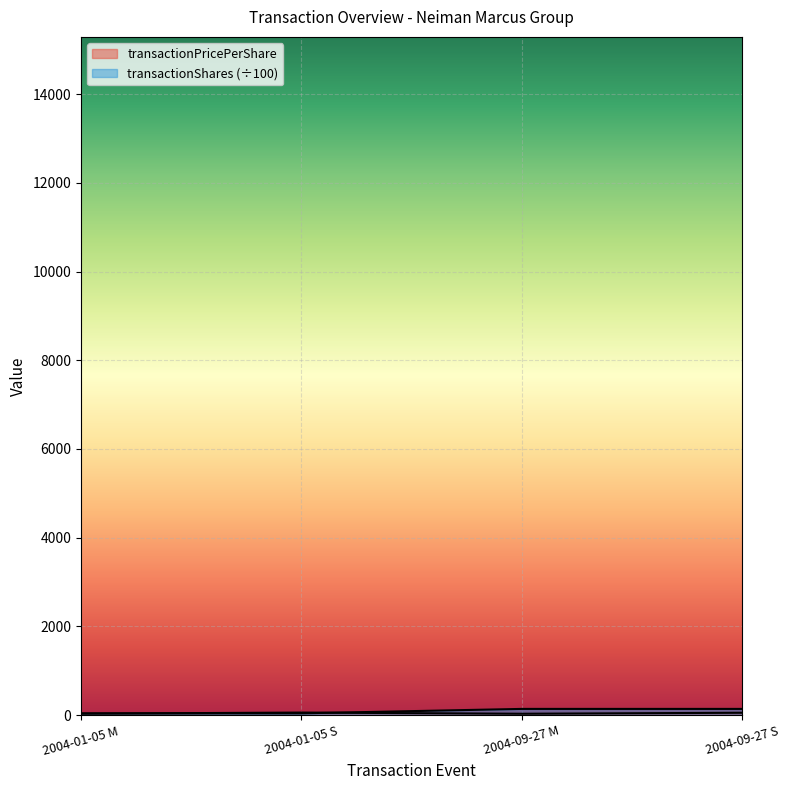

What is the spread (max minus min) of values at 2004-01-05 M?

7.7